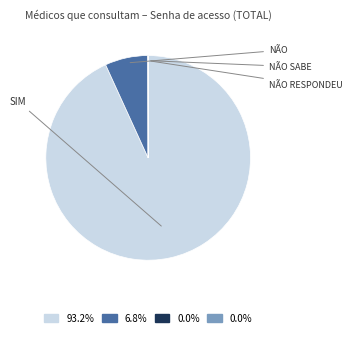

Does any single category account for the majority?

Yes